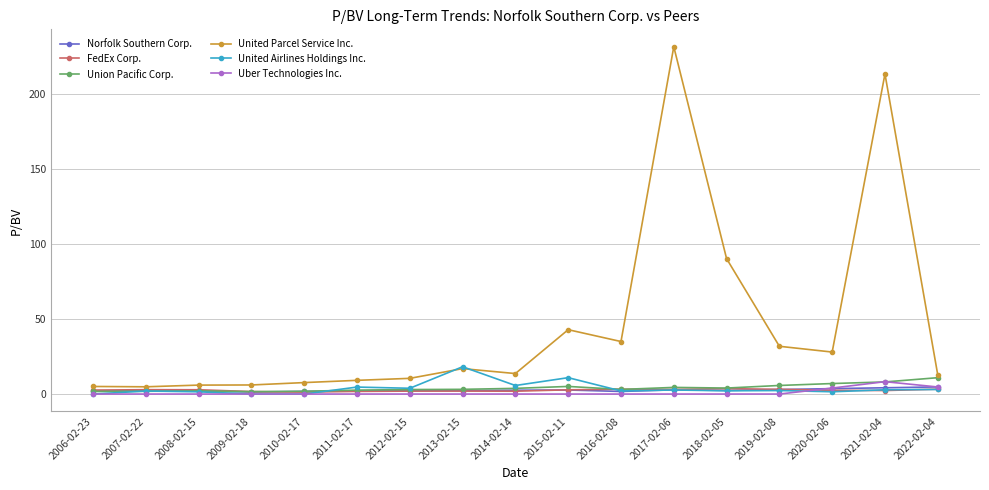

True or false: United Parcel Service Inc. has a value of 46.7 at 2016-02-08.

False